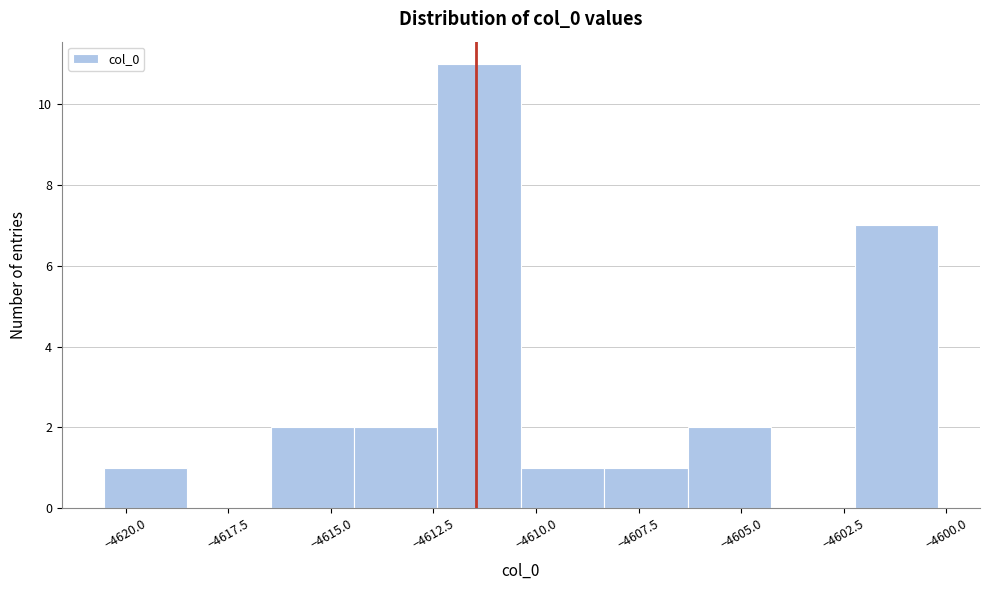

What is the height of the bar covering -4602.0 to -4600.0 on the x-axis? Neither the bar edges nor the heights are printed on the chart, so give them approximately, as read against the axes.

7